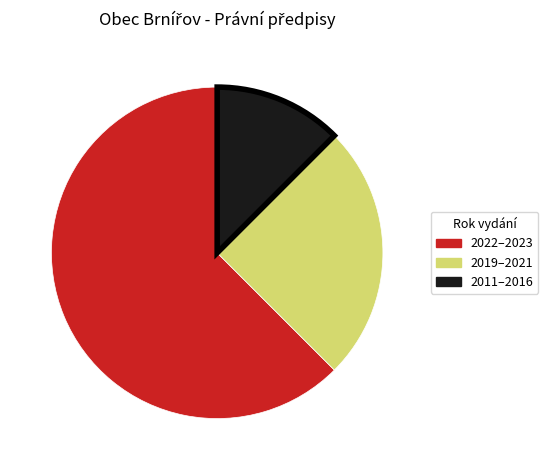

Is there any slice that represents more than half of the pie?

Yes